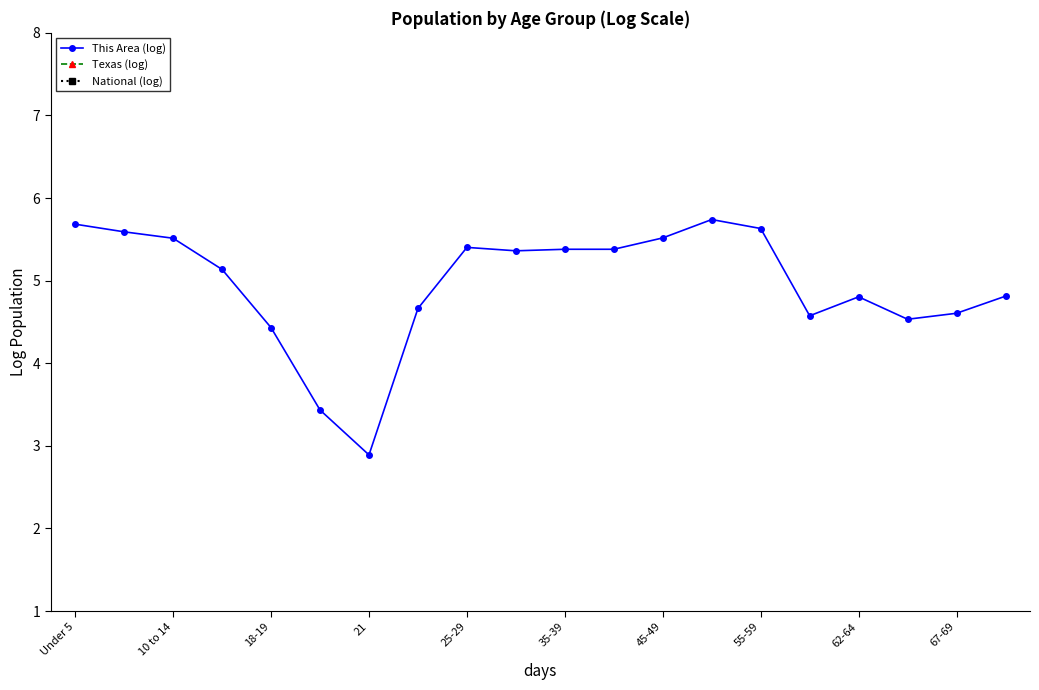

What is the minimum value for This Area (log)?

2.9